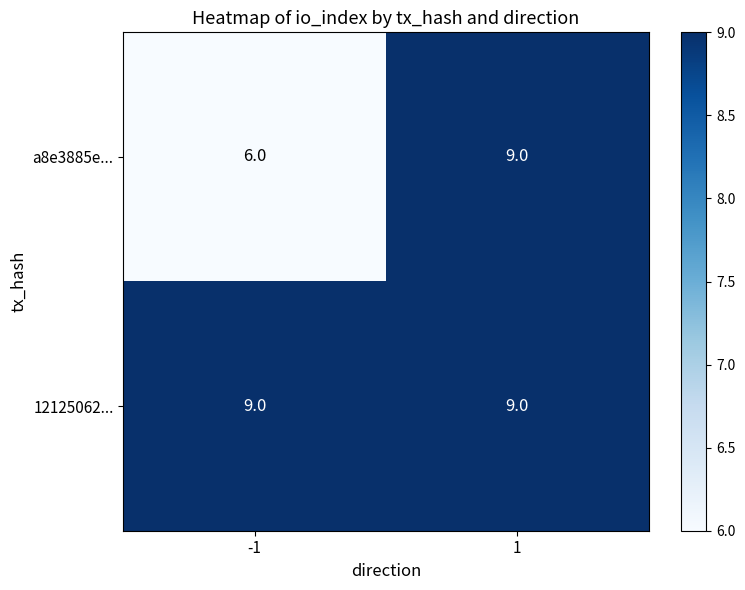

Reading right to left, extract all data points from this chart.

a8e3885e...: 9	6
12125062...: 9	9